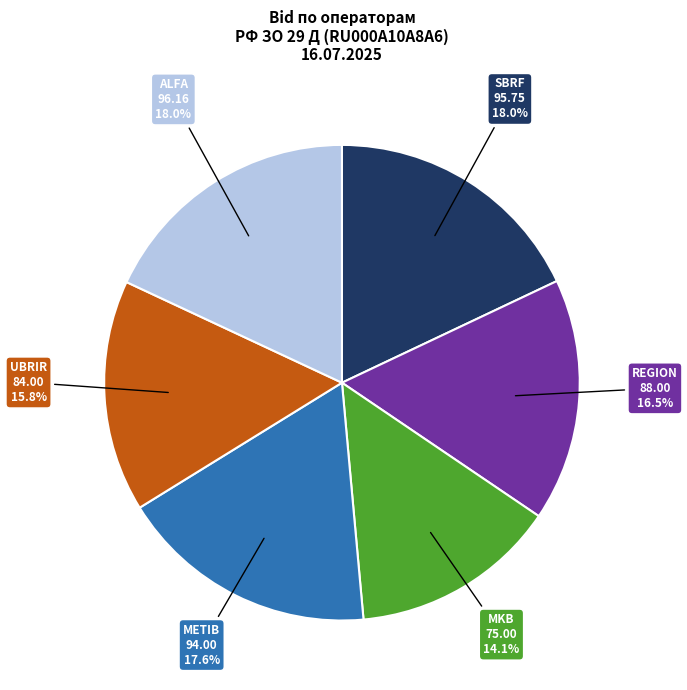

Is there a majority slice in this chart?

No